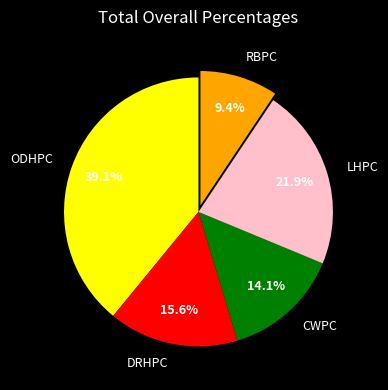

To the nearest percent, what is the difference between the largest and smallest slice percentages?

30%